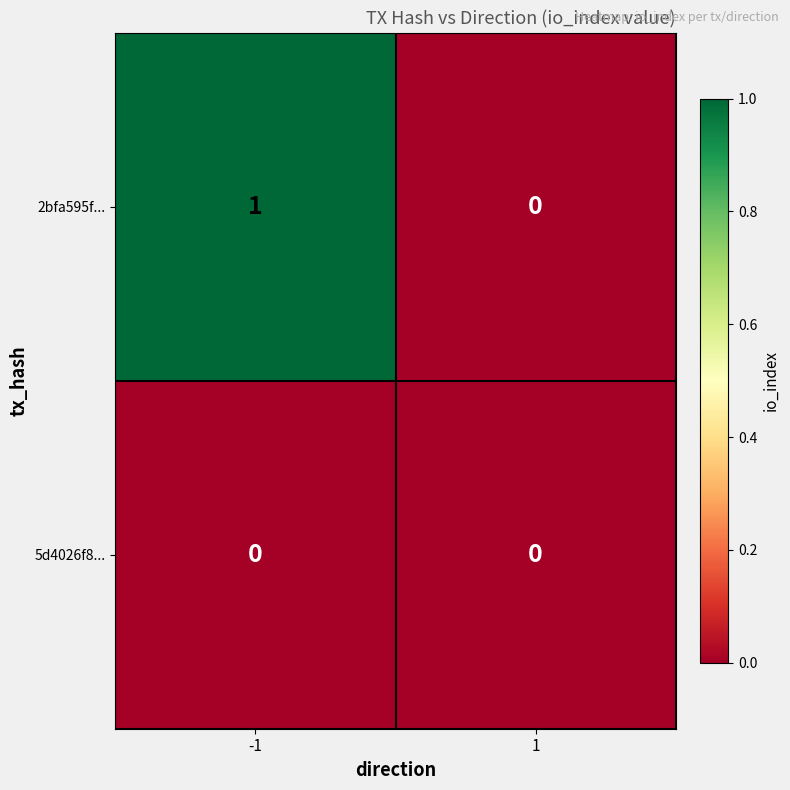

List the series in order of their peak value, lowest first.

5d4026f8..., 2bfa595f...